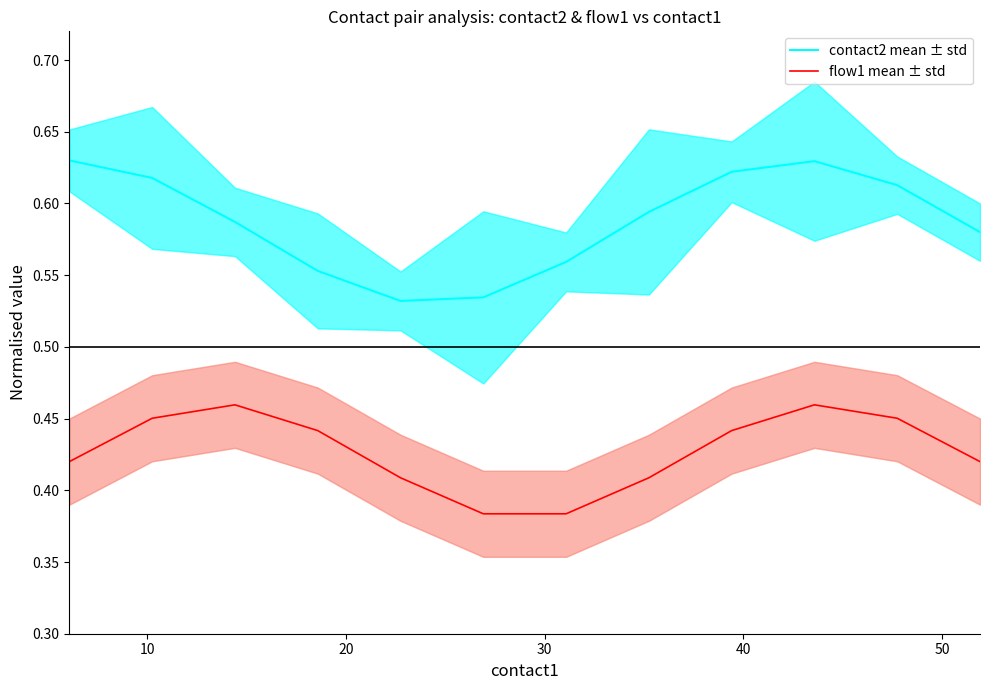

How many categories are shown in the chart?

12